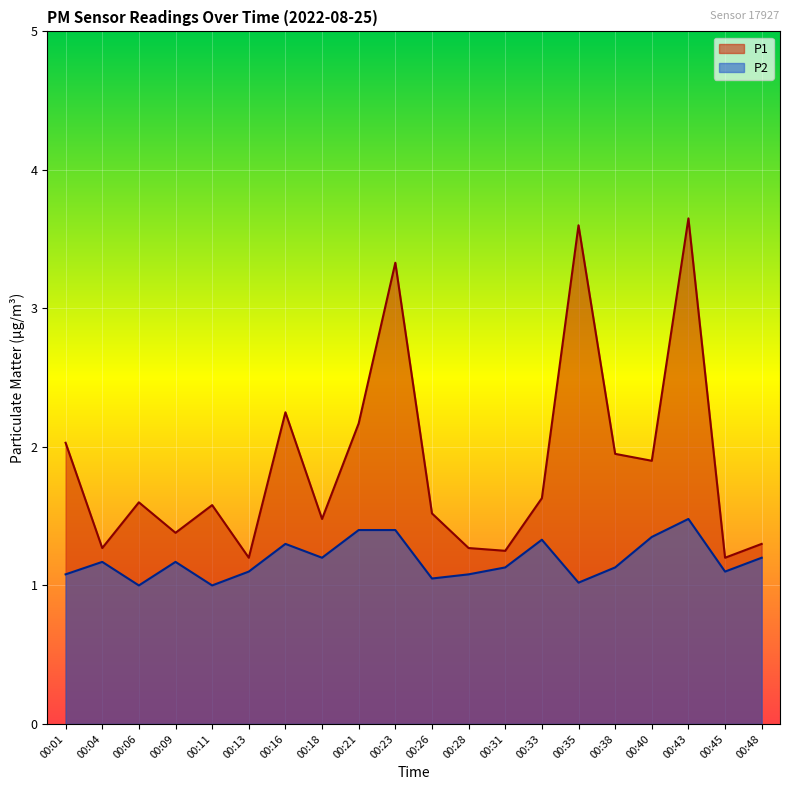

What is the lowest value of the P1 series?

1.2